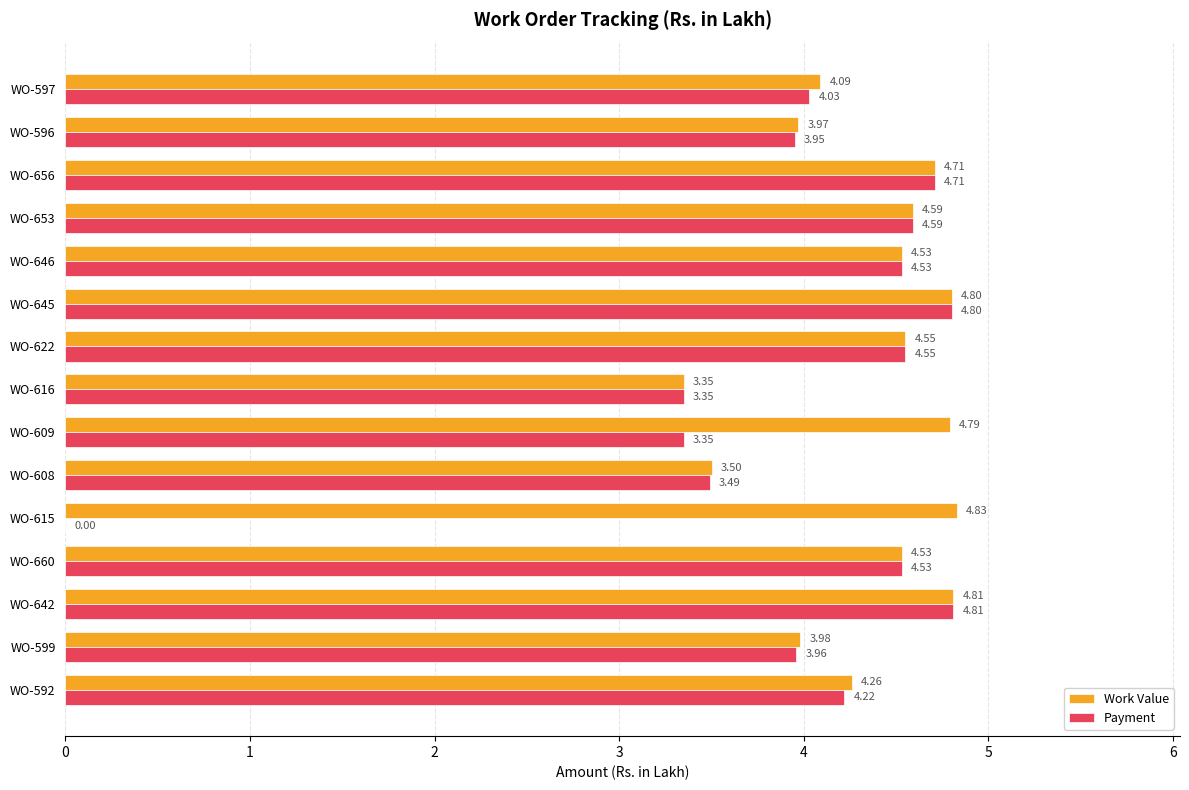

What is the sum of all Payment values?

58.9